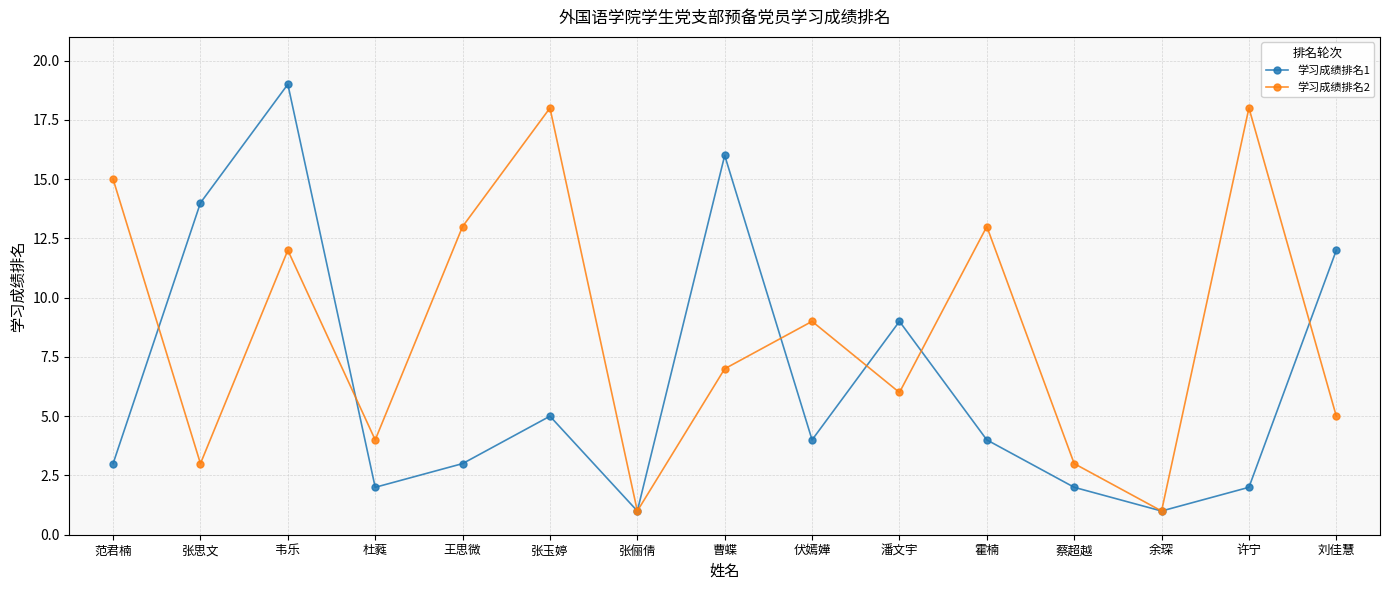

How many values in the 学习成绩排名2 series are below 7?

7